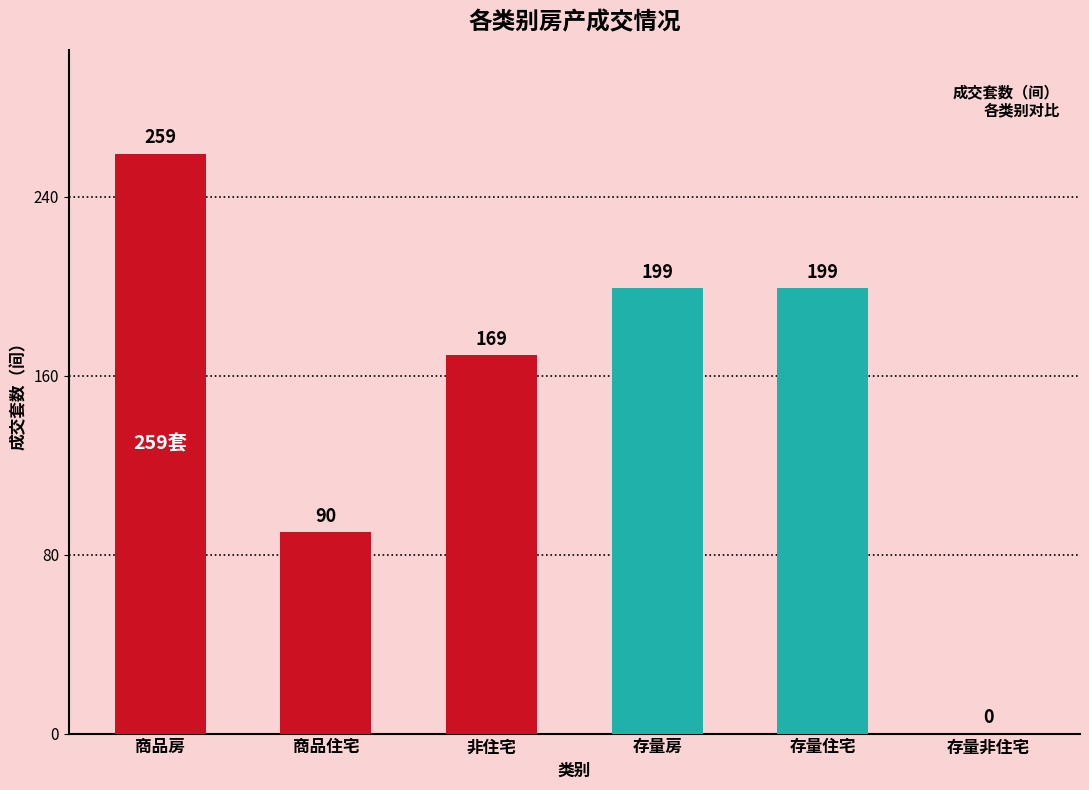

Read the value at 存量住宅, to the nearest 50.

200